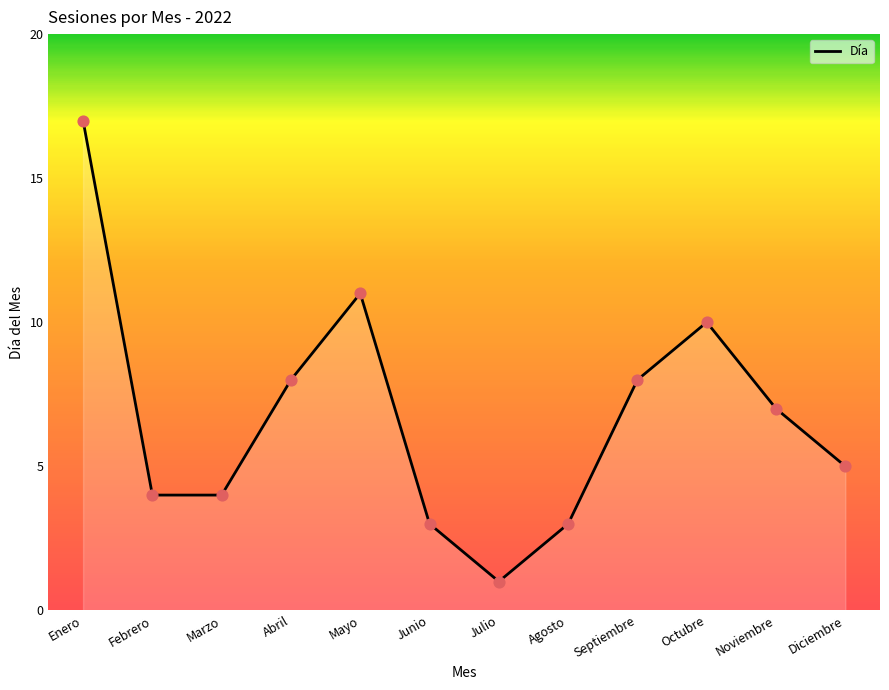

Which has a higher value, Junio or Enero?

Enero